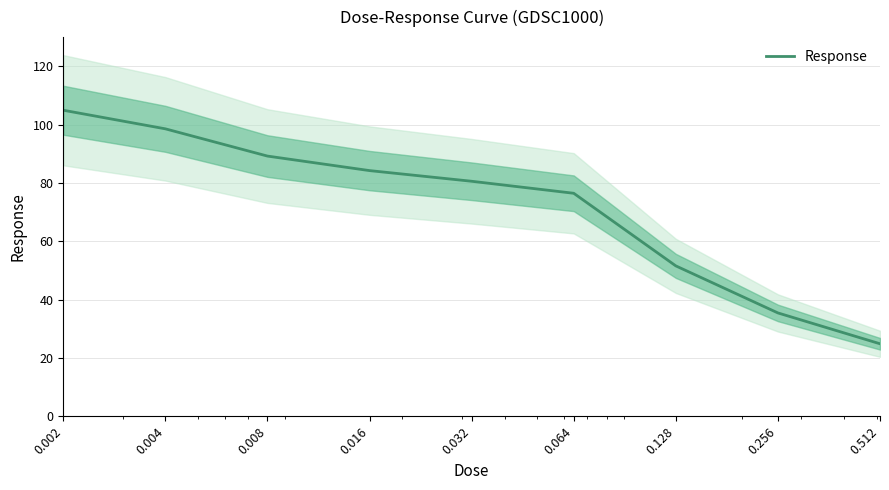

What is the maximum value shown in the chart?

104.9